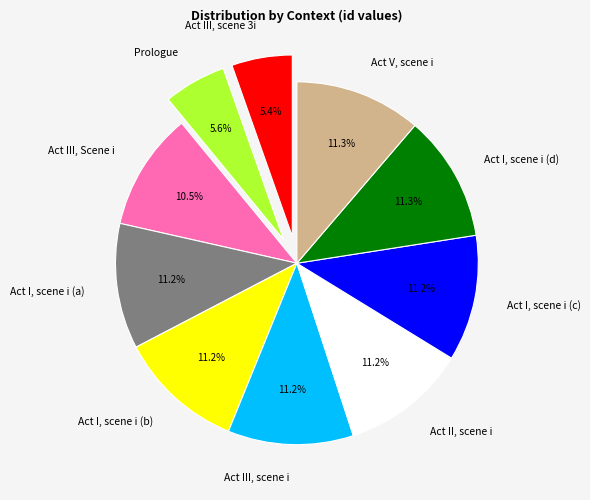

Between Act III, scene i and Act III, scene 3i, which is larger?

Act III, scene i